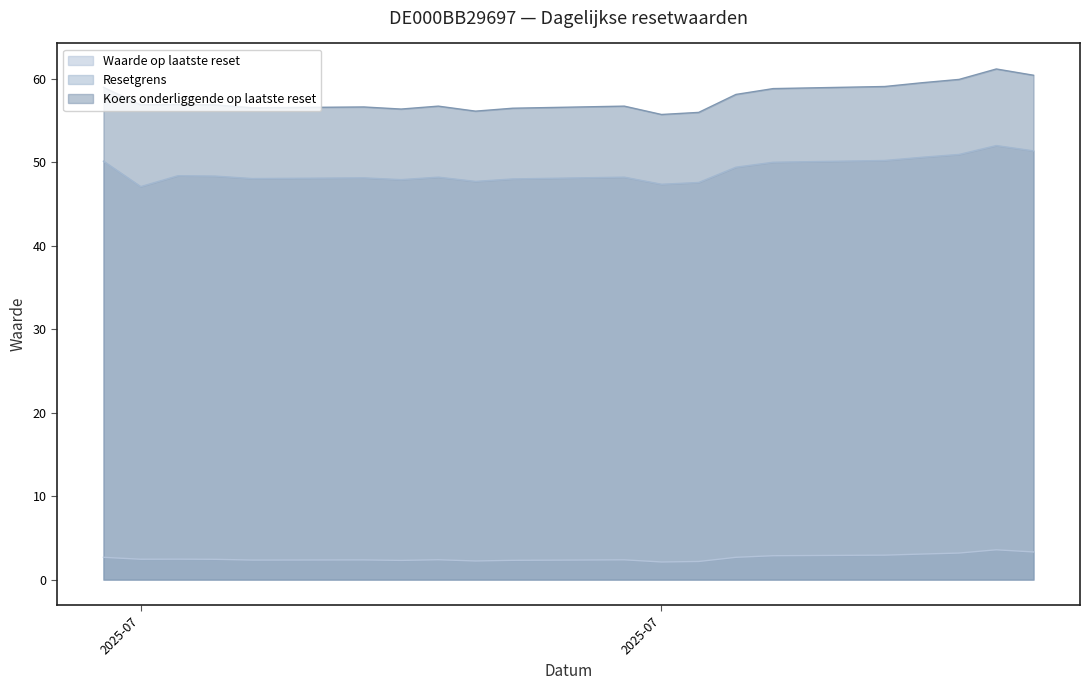

What are all the series names shown in the legend?

Waarde op laatste reset, Resetgrens, Koers onderliggende op laatste reset